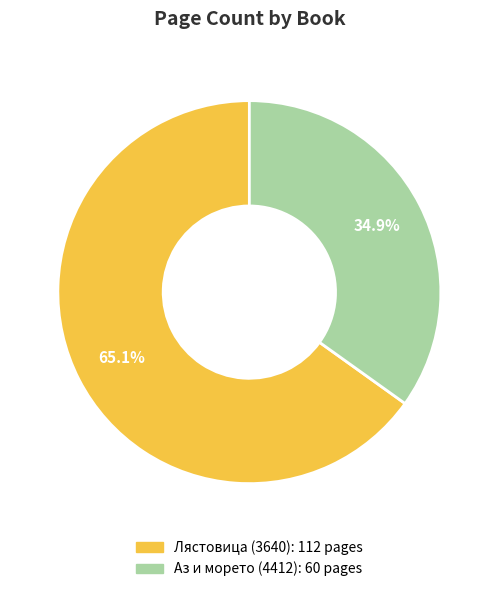

What is the largest slice in the pie chart?

Лястовица (3640)